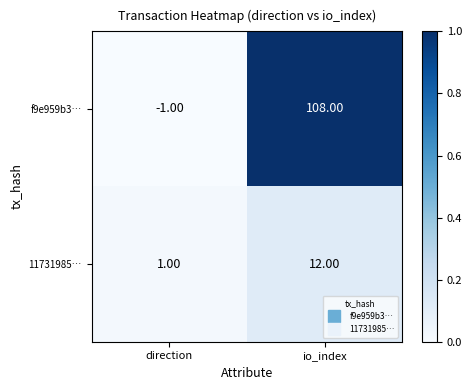

Which series has the largest total across all categories?

f9e959b3…